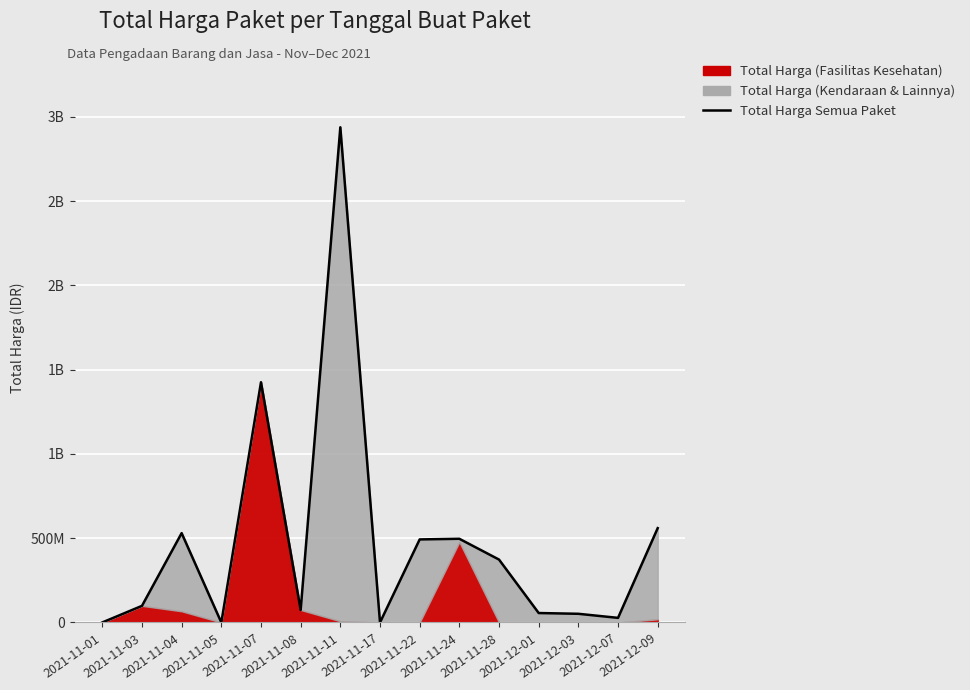

Reading left to right, transcribe all the data shown in this chart.

333600	98772570	530443300	0	1425867900	74423960	2938963240	0	493000000	496775000	373404000	56152800	51601000	27412000	559971000